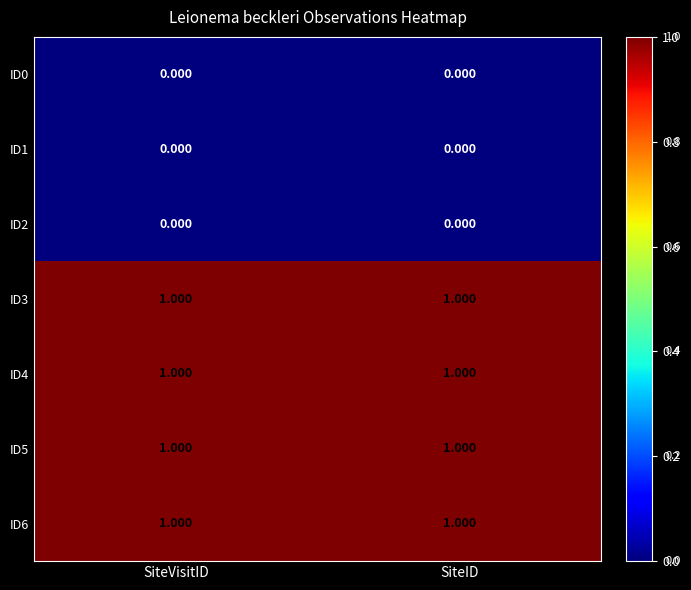

Is the value of ID2 at SiteVisitID greater than the value of ID5 at SiteID?

No